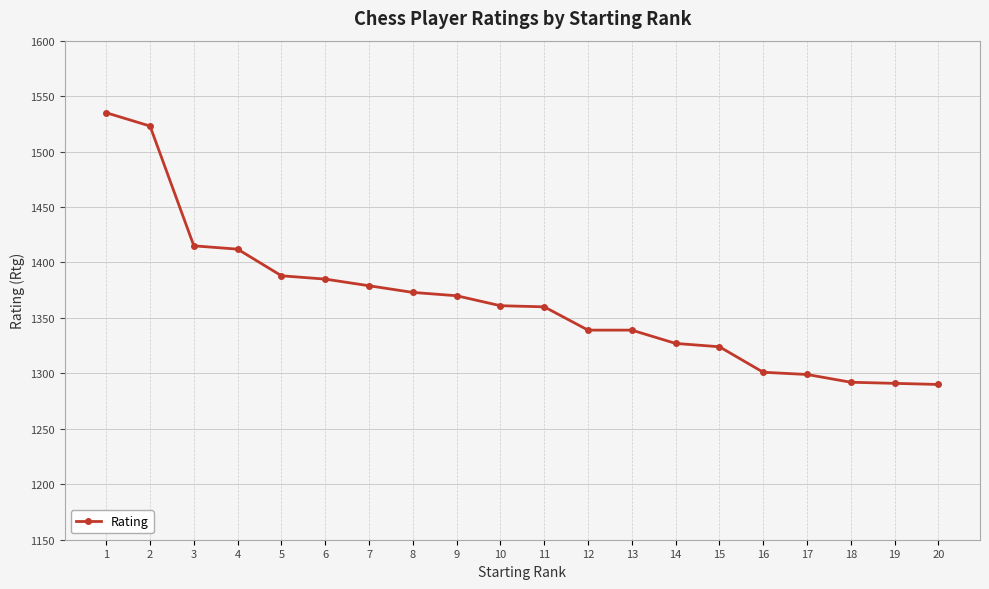

Which has a higher value, 7 or 16?

7